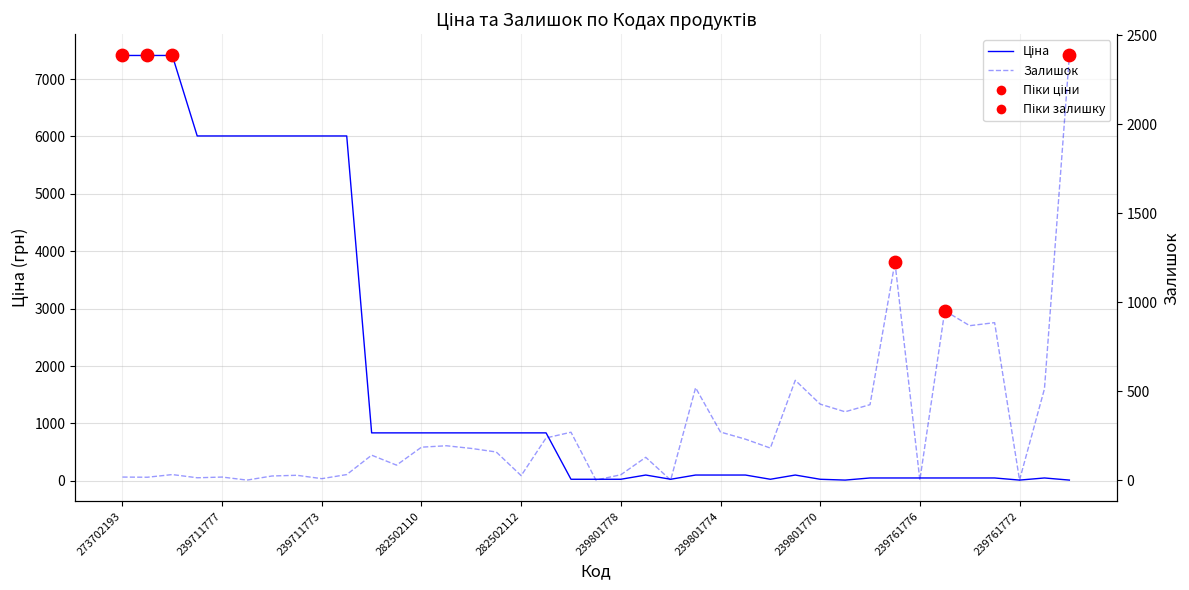

At how many categories does at least one series exceed 3317?

10